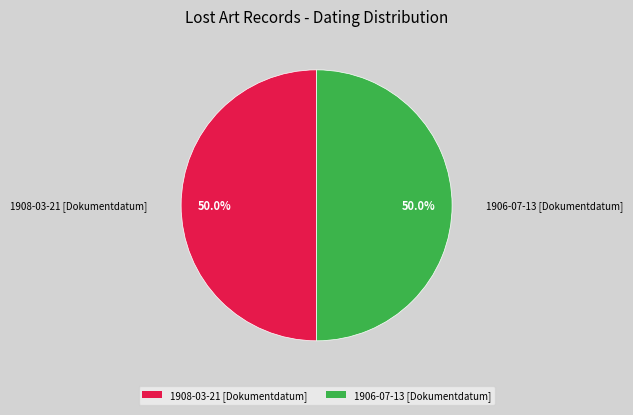

What is the ratio of the value at 1906-07-13 [Dokumentdatum] to the value at 1908-03-21 [Dokumentdatum]?

1.0